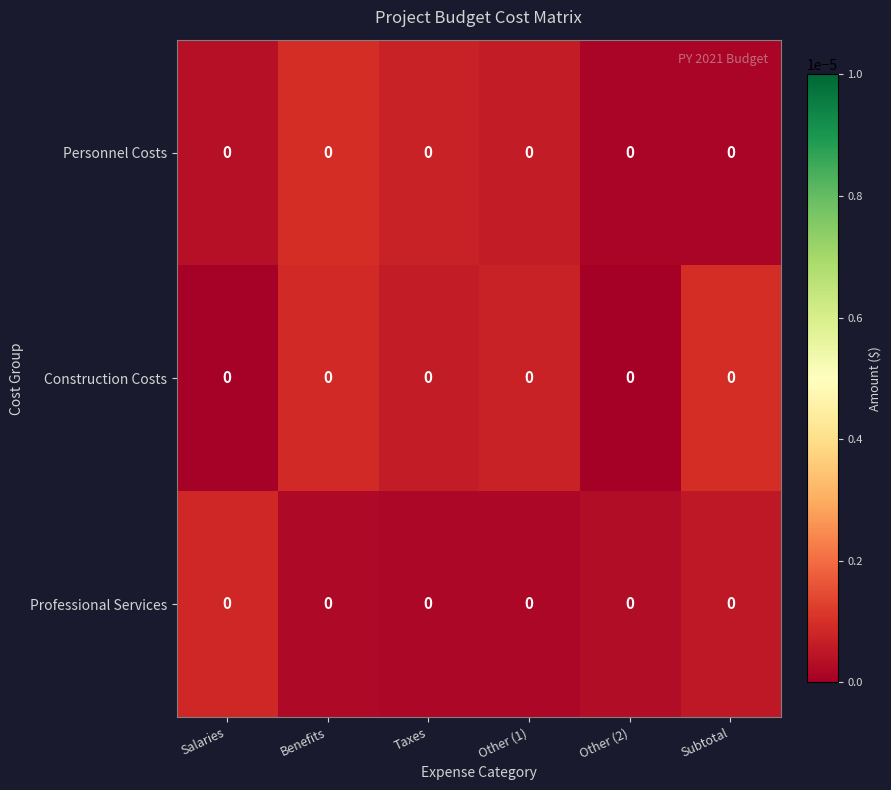

At how many categories does at least one series exceed 0?

6